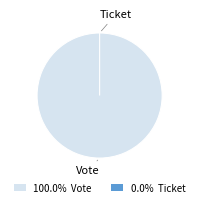

To the nearest percent, what is the difference between the largest and smallest slice percentages?

100%